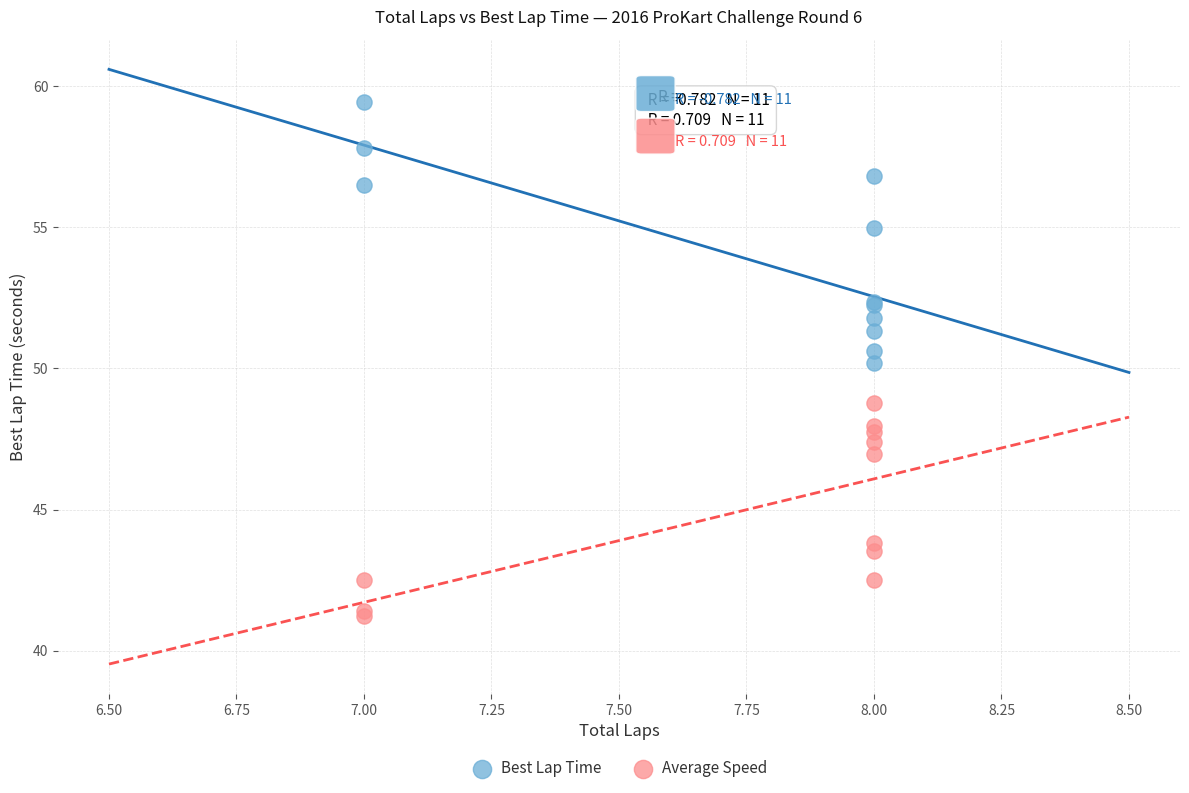

Which series reaches the maximum Y coordinate?

Best Lap Time